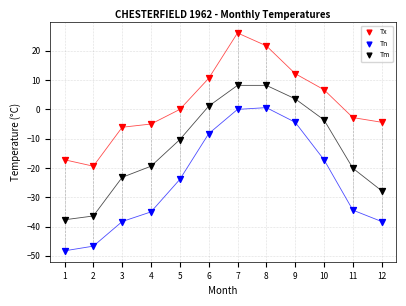

What is the X range (max minus min) for the scatter plot?

11.0